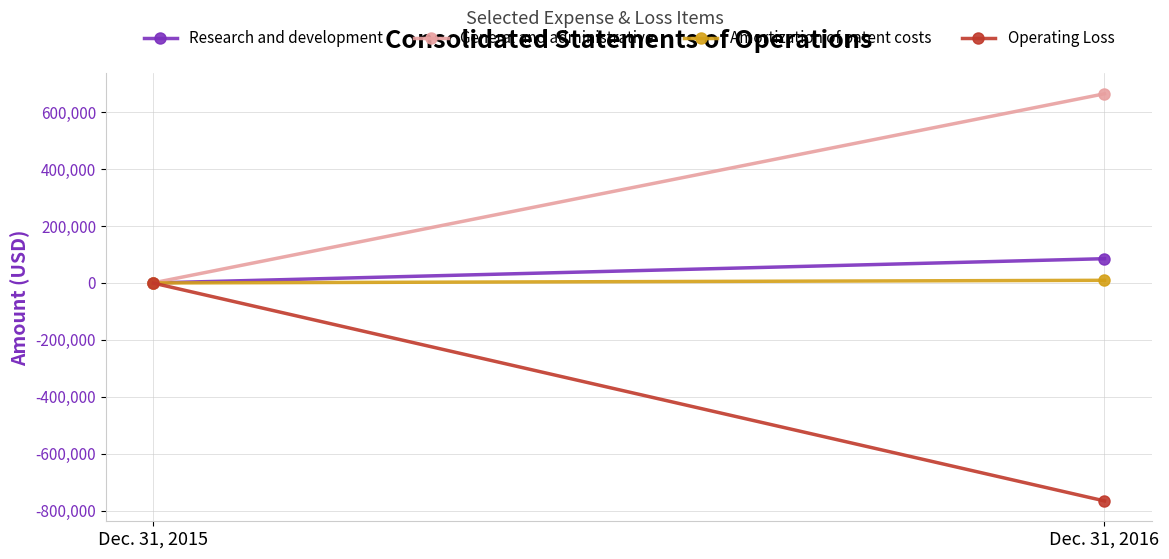

Reading left to right, list all the values displayed in this chart.

Research and development: Dec. 31, 2015=0	Dec. 31, 2016=85334
General and administrative: Dec. 31, 2015=500	Dec. 31, 2016=664984
Amortization of patent costs: Dec. 31, 2015=0	Dec. 31, 2016=9356
Operating Loss: Dec. 31, 2015=-500	Dec. 31, 2016=-766072